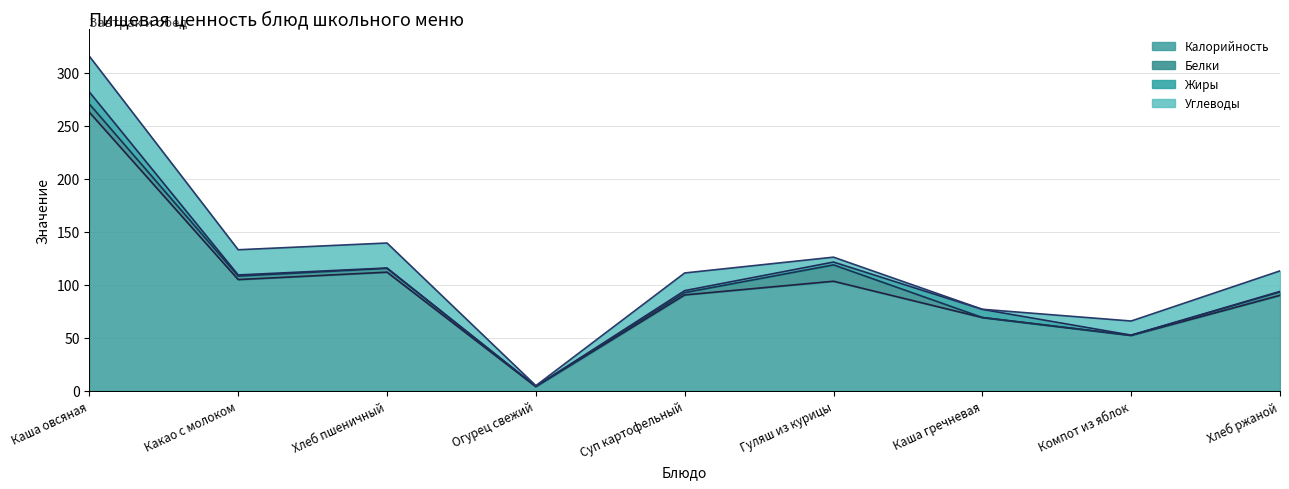

What is the sum of the Жиры values at Какао с молоком and Гуляш из курицы?

3.7